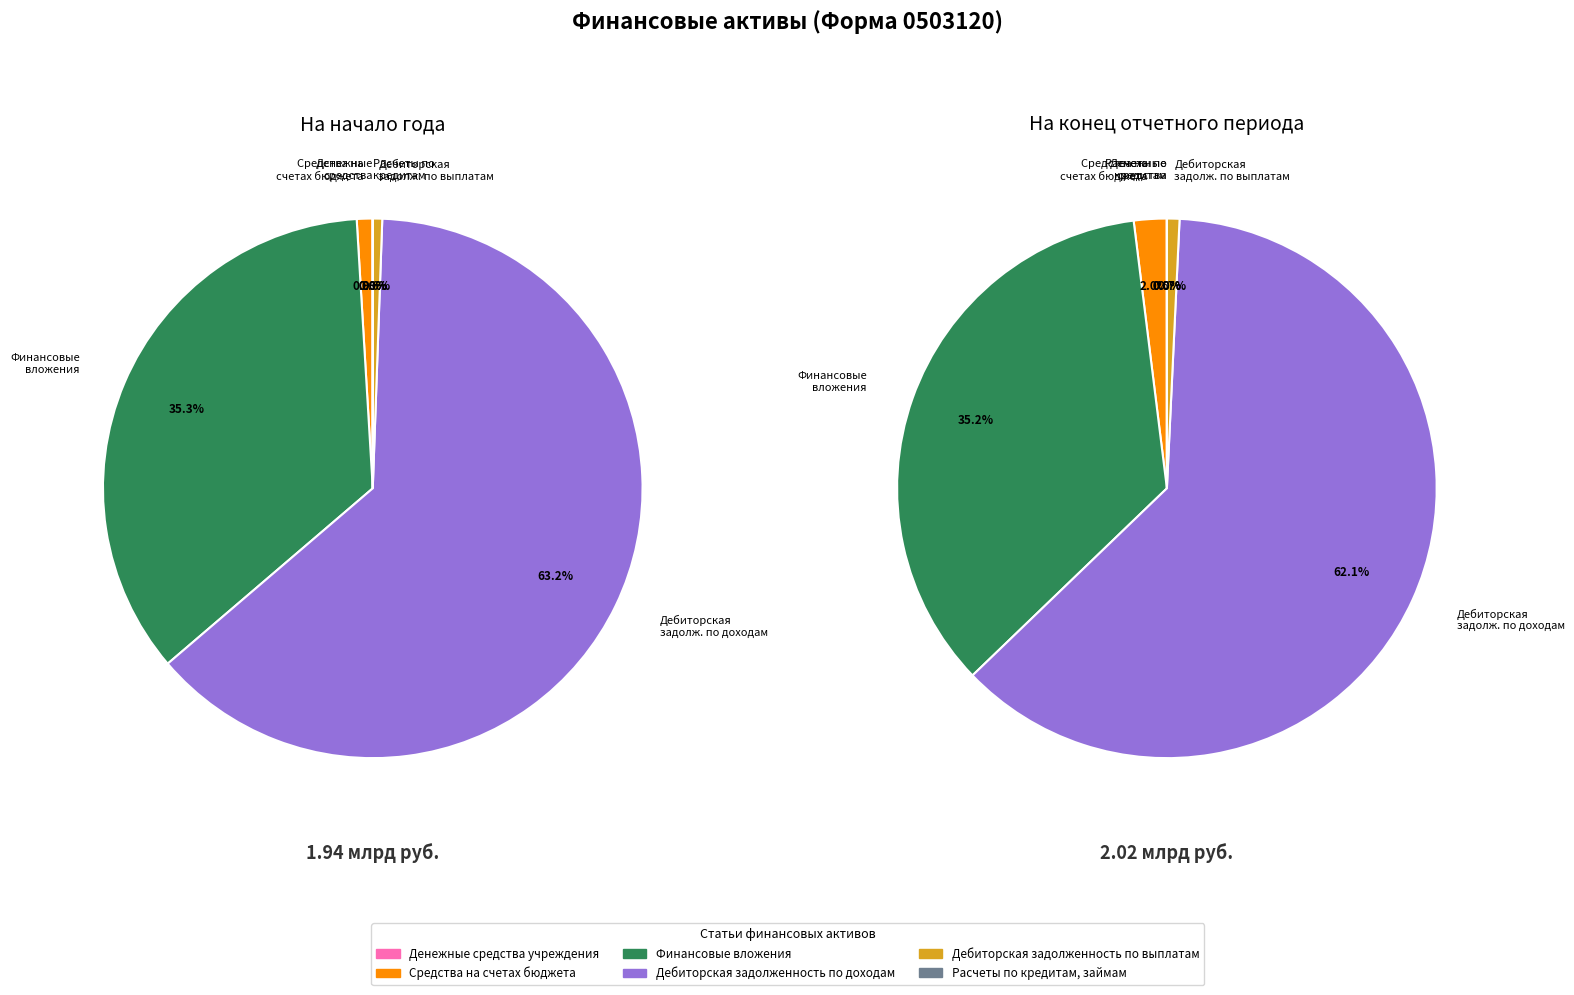

What percentage do Финансовые вложения and Дебиторская задолженность по выплатам together represent?

35.9%